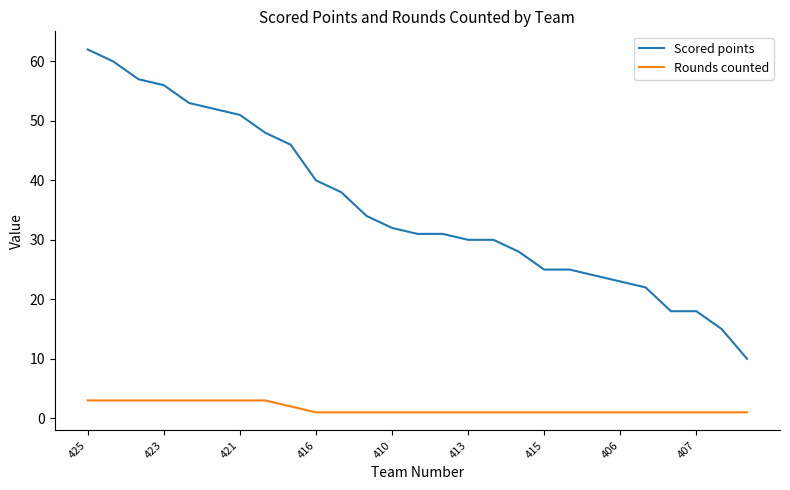

Rank the series by their average value, from lowest to highest.

Rounds counted, Scored points